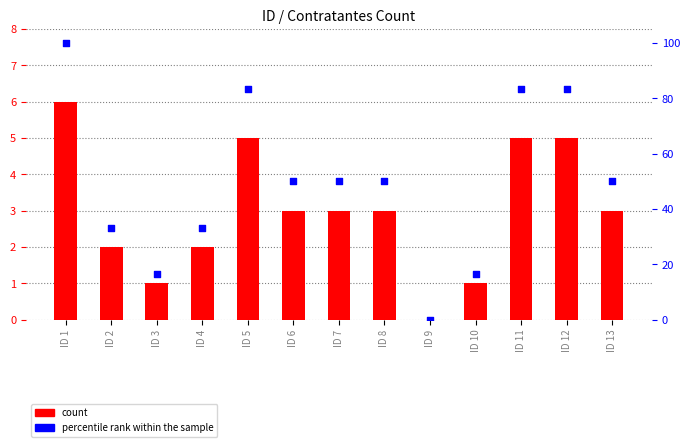

Which series has the largest total across all categories?

percentile rank within the sample